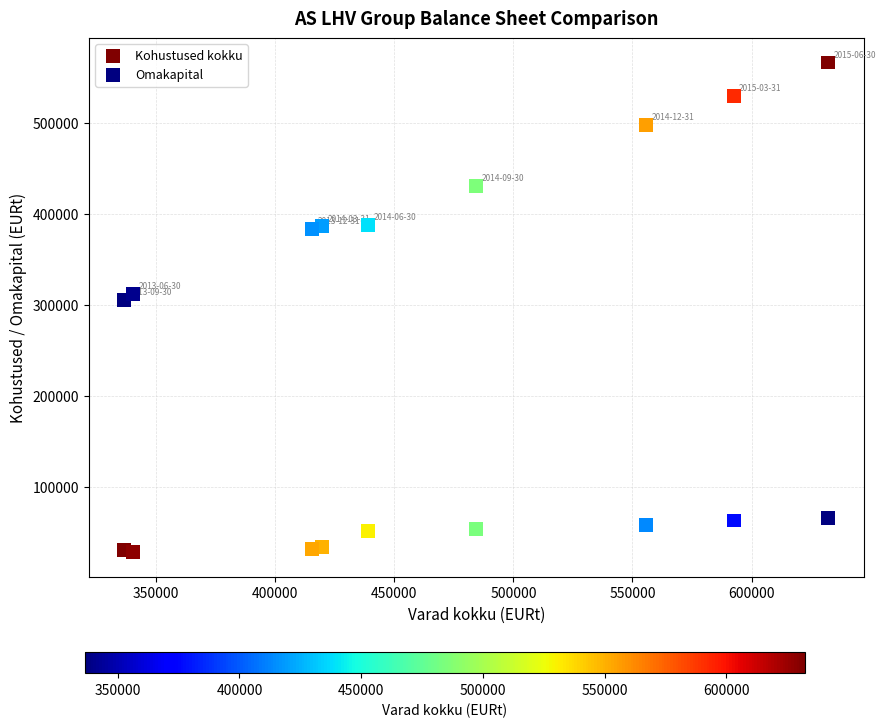

What are all the series names shown in the legend?

Kohustused kokku, Omakapital